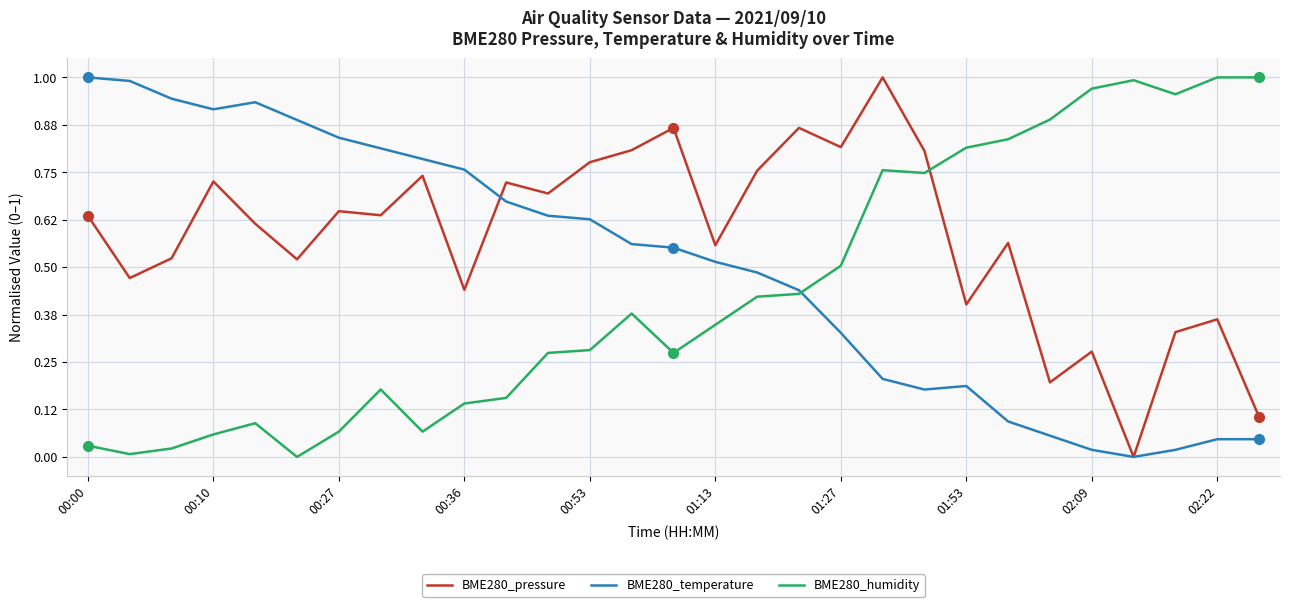

Which series has the largest total across all categories?

BME280_pressure